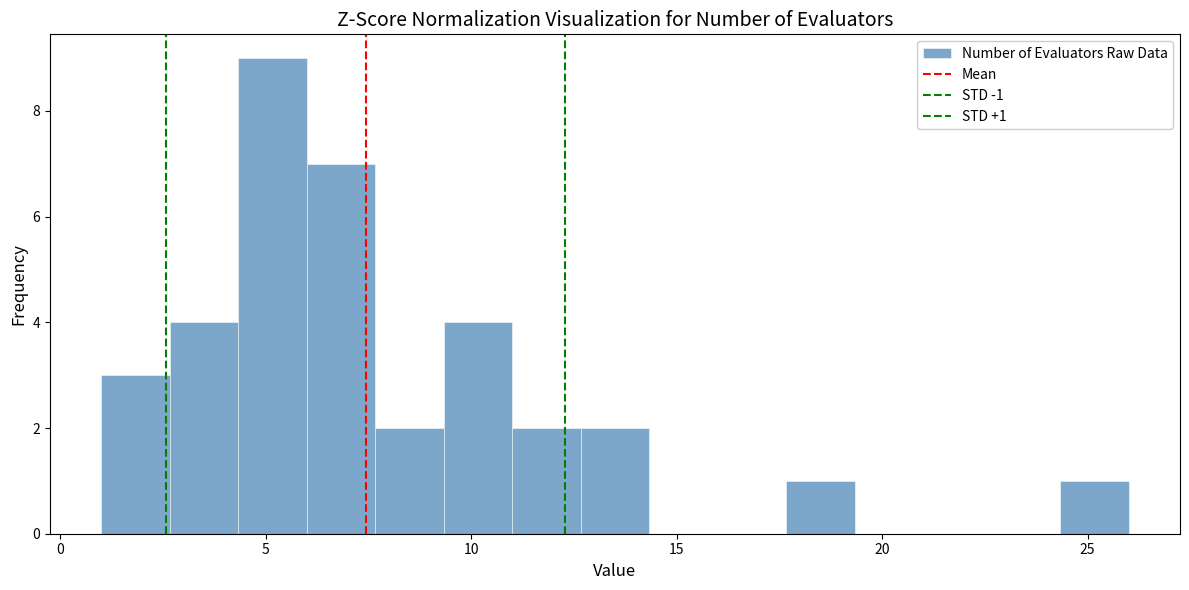

Read against the x-axis, roughly where is the centre of the tallest bar?

5.0